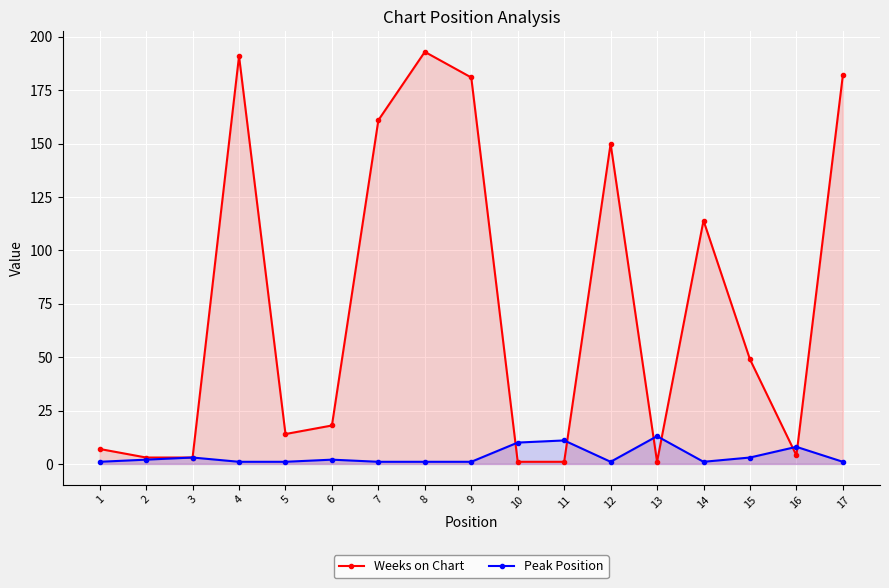

The value of Weeks on Chart at 7 is 267. True or false?

False